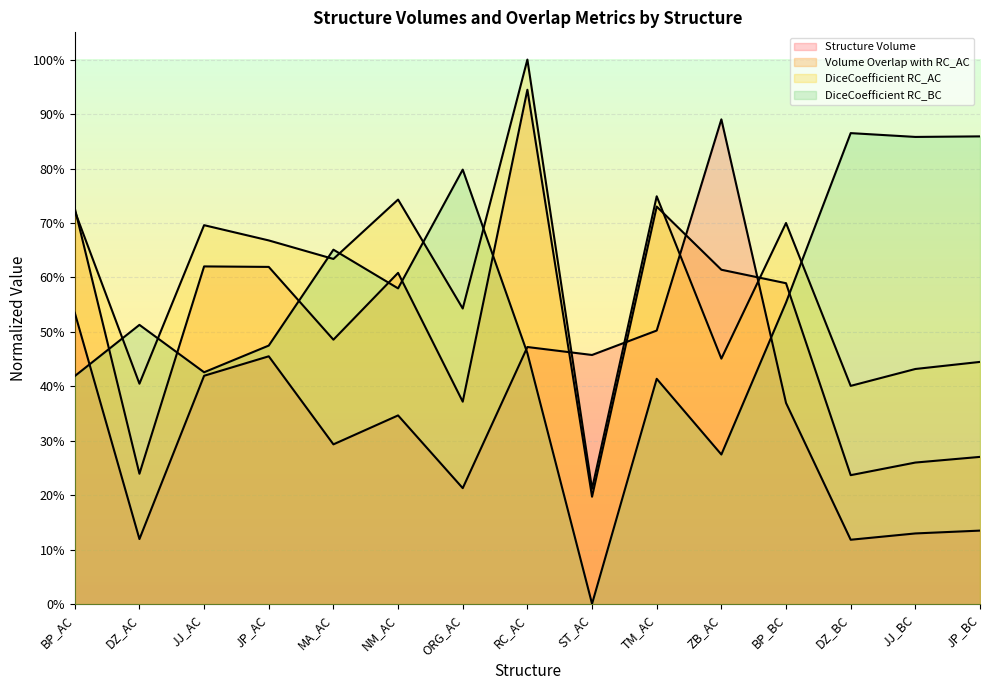

How many data points does each series have?

15